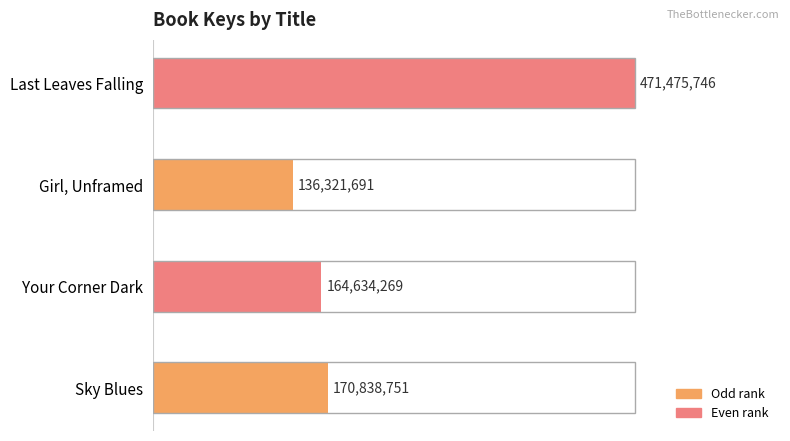

How many bars are there in total?

4